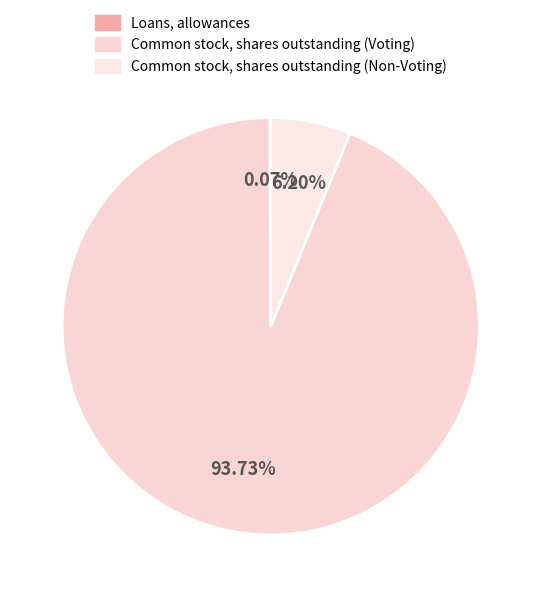

To the nearest percent, what is the difference between the largest and smallest slice percentages?

94%